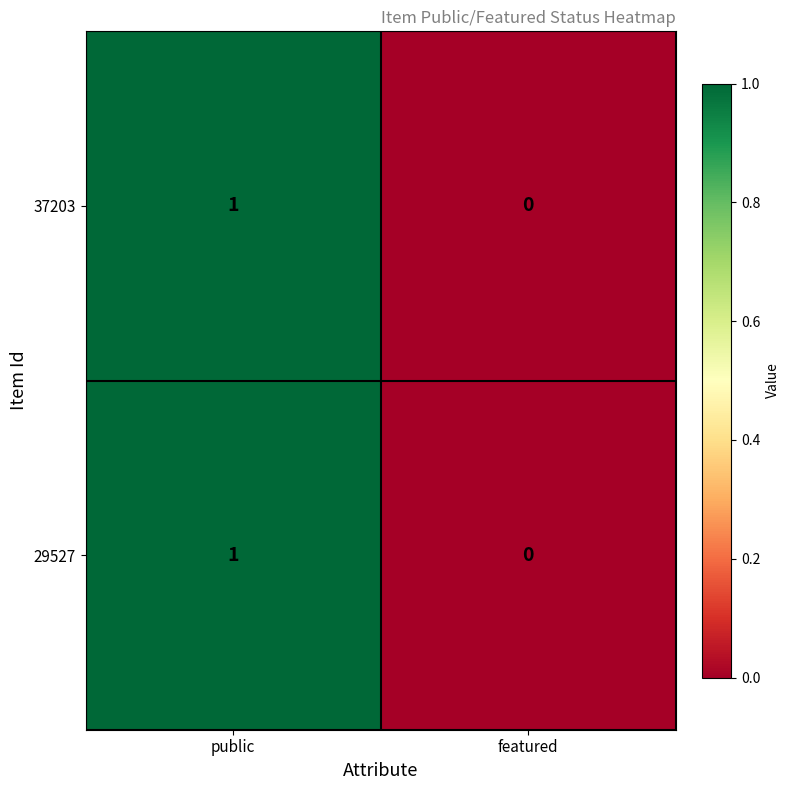

At which label is 37203 closest to 0?

featured